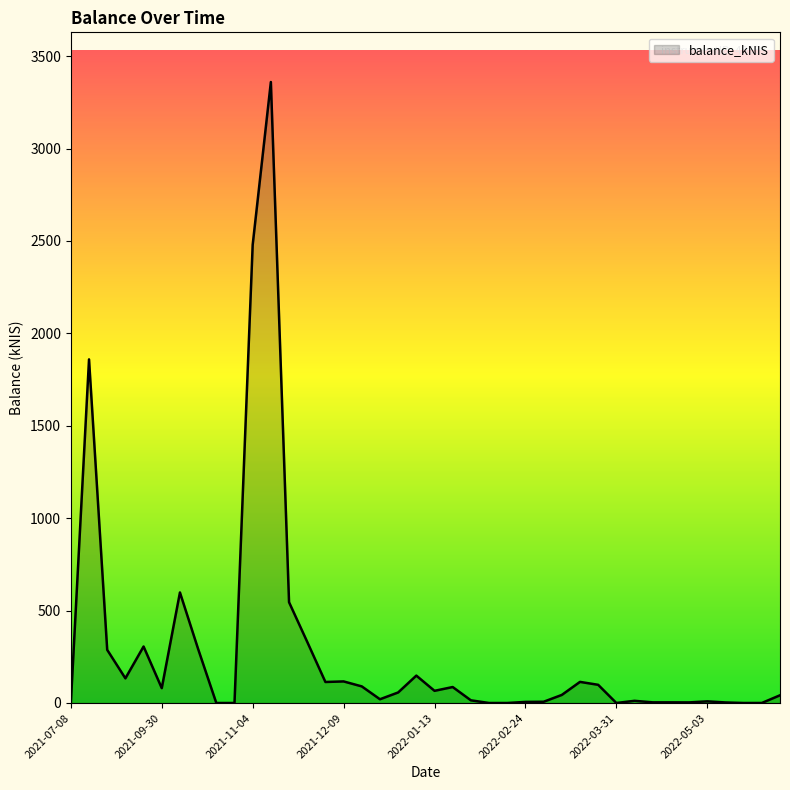

What is the difference between the maximum and minimum values?

3360.2